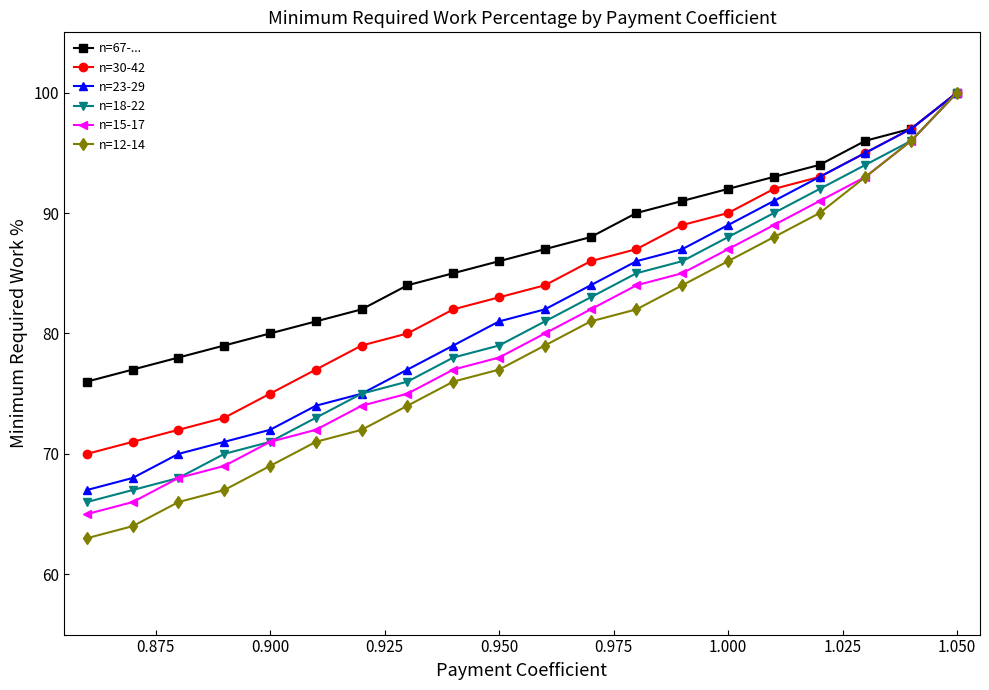

What is the difference between the second highest and second lowest values in the n=12-14 series?

32